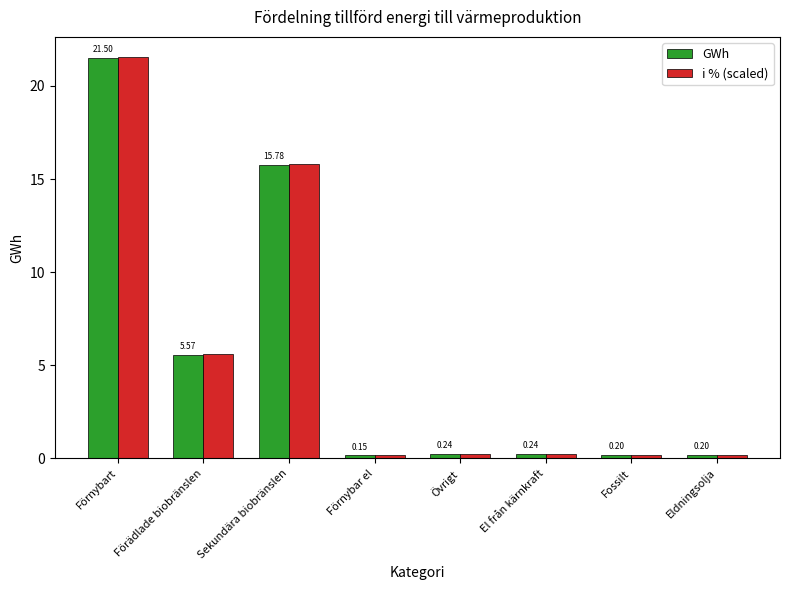

How many bars are there in total?

16